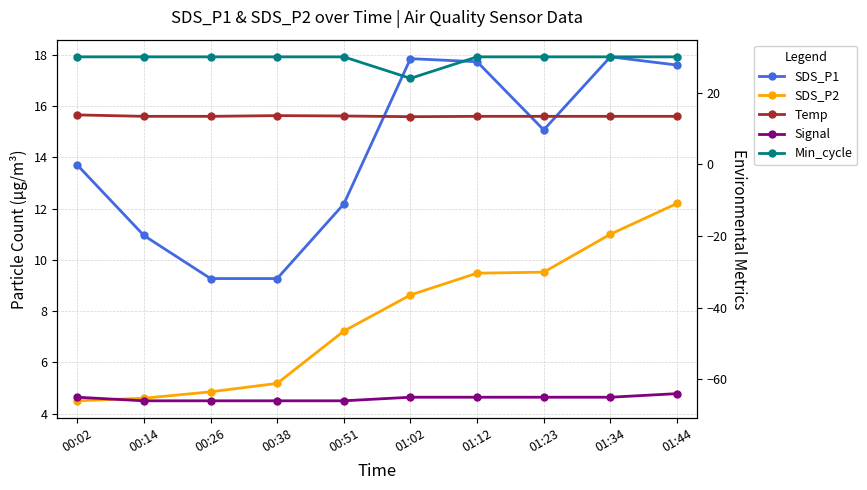

At how many categories does at least one series exceed -24?

10